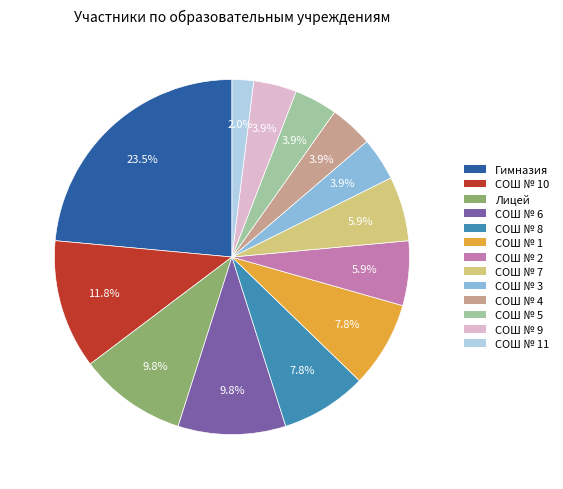

What is the smallest slice in the pie chart?

СОШ № 11